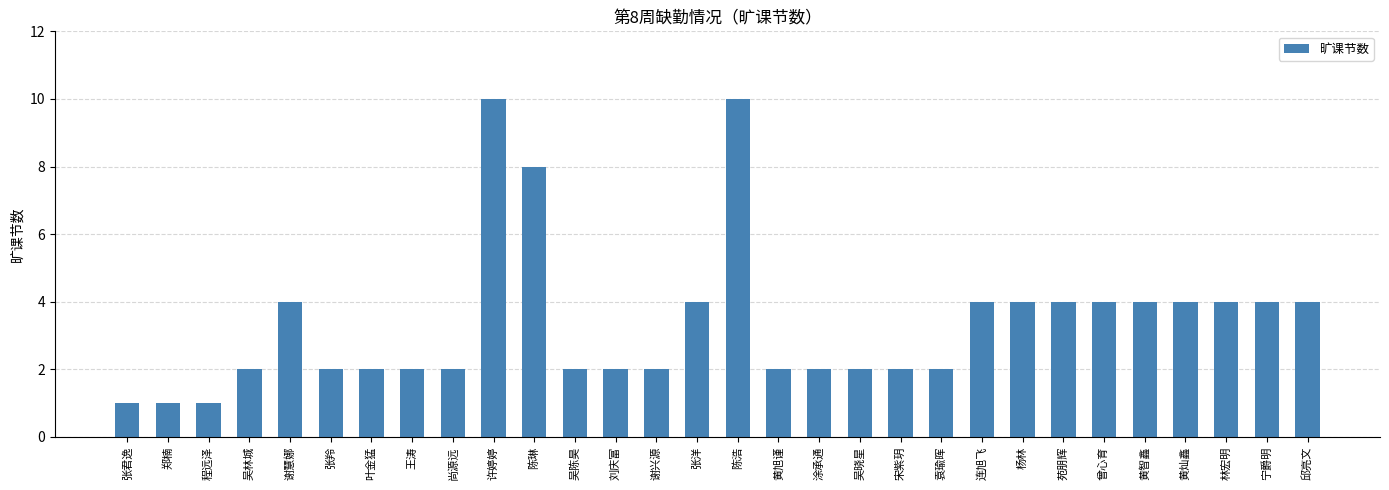

How many bars are there in total?

30